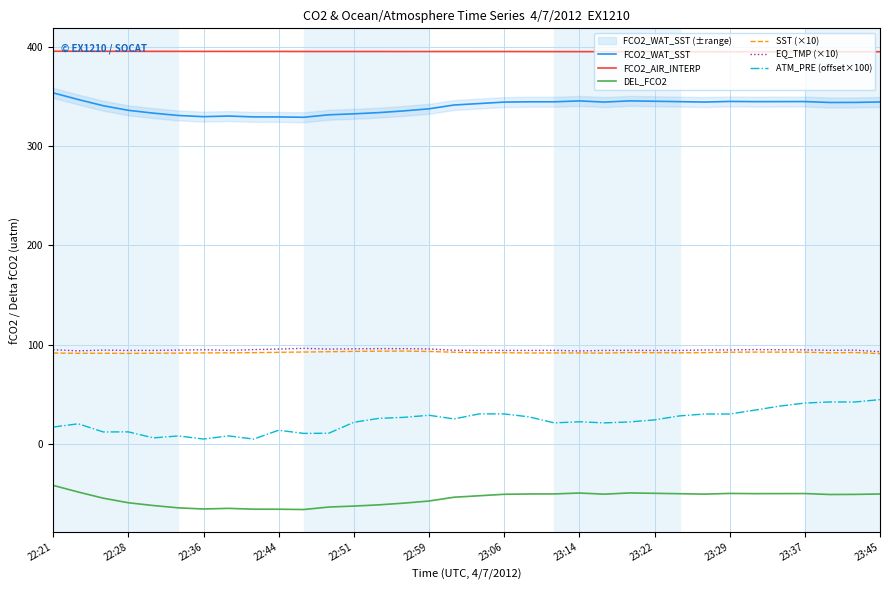

Which series changed the most between 16 and 29?

ATM_PRE (offset×100)